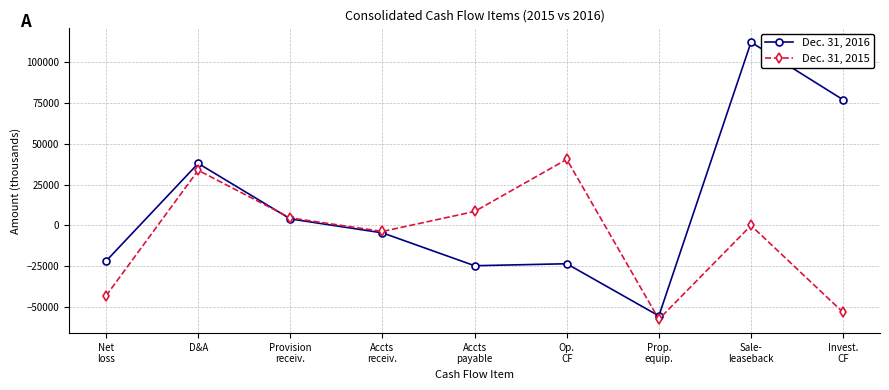

What is the minimum value for Dec. 31, 2016?

-55419